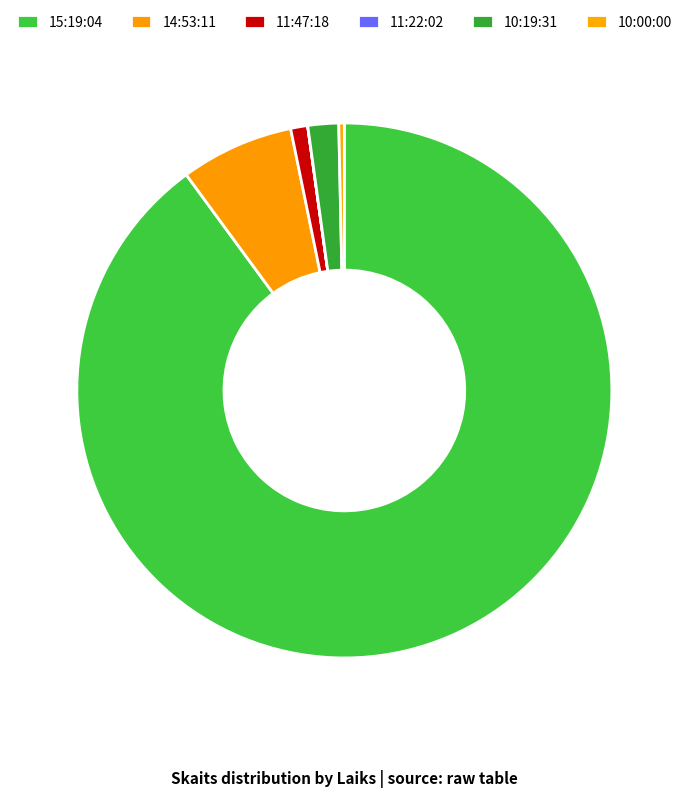

True or false: 11:47:18 accounts for 1% of the total.

True